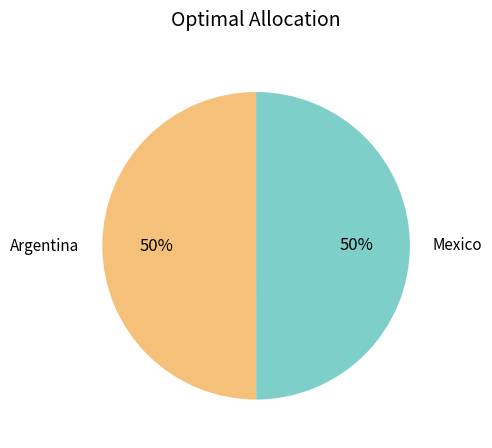

What percentage is the Argentina slice, to the nearest percent?

50%